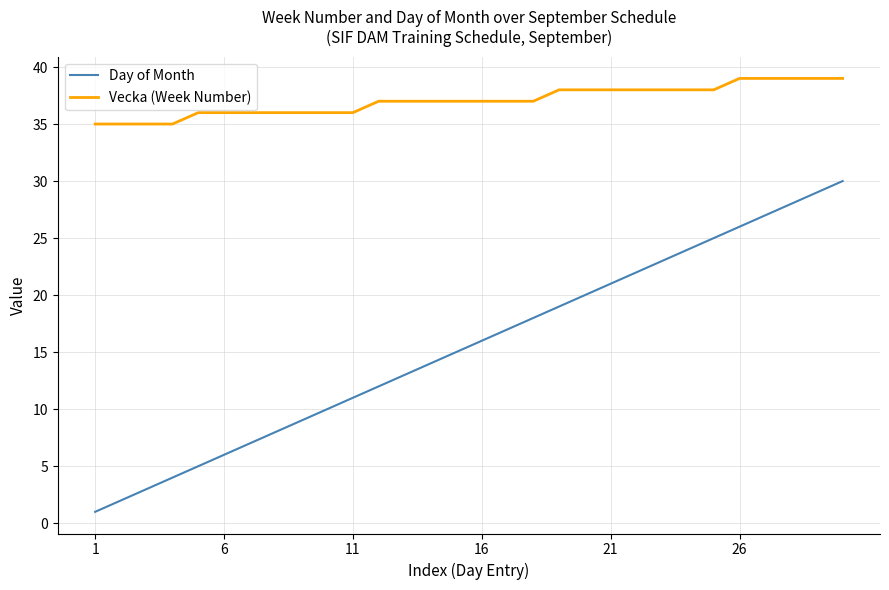

Does the chart have visible grid lines?

Yes